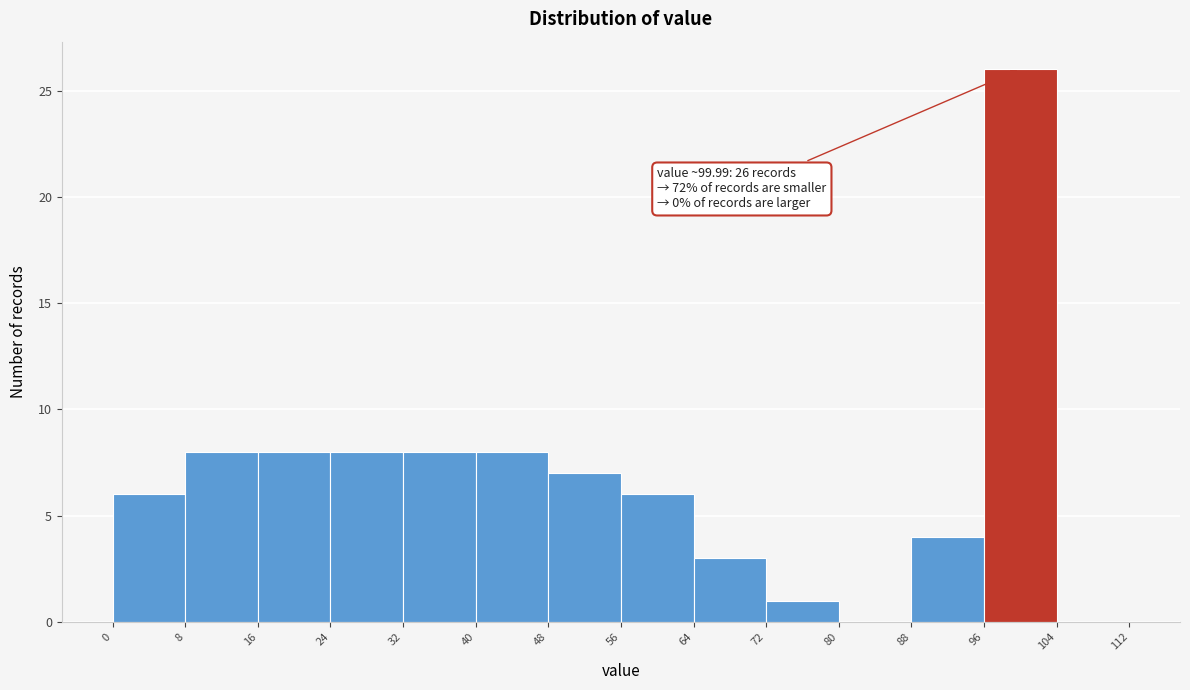

Over which range of the x-axis is the bar tallest?

96 to 104